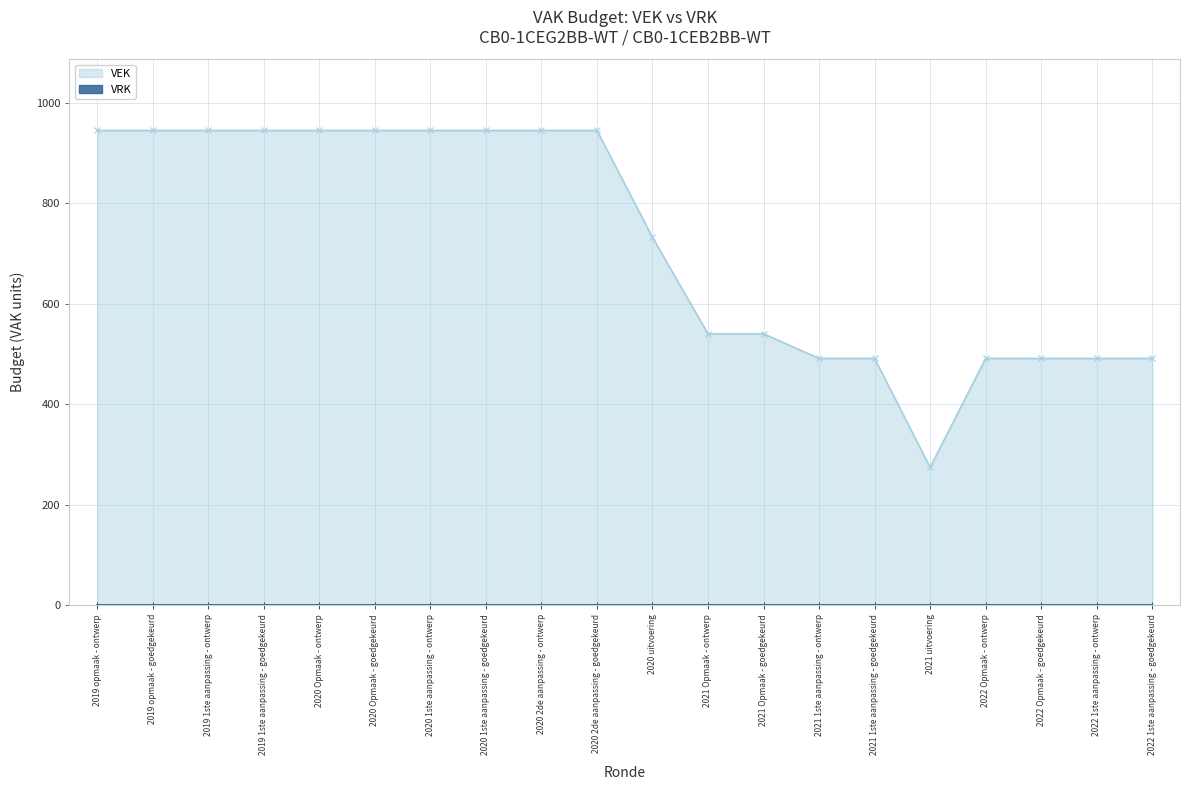

Which has a higher value, 2021 Opmaak - goedgekeurd or 2021 1ste aanpassing - ontwerp?

2021 Opmaak - goedgekeurd